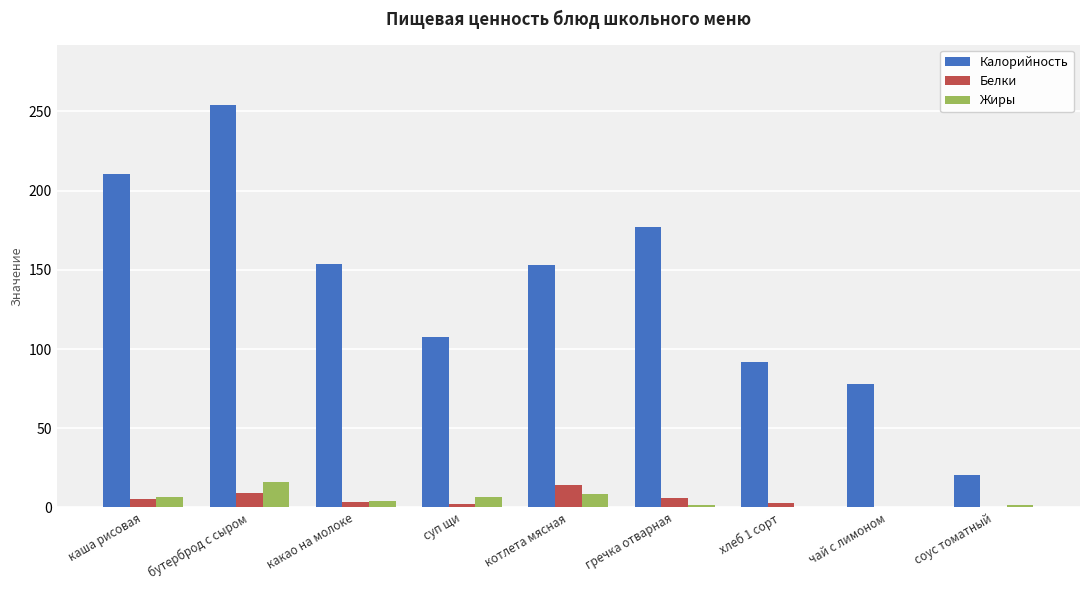

What is the maximum value for Калорийность?

254.0